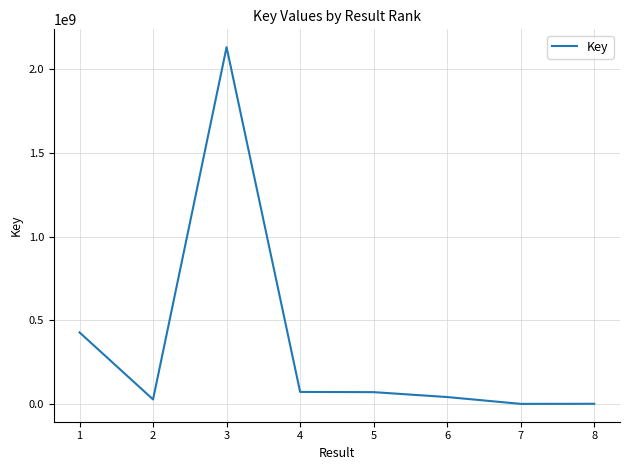

At which category does the data reach its first local valley?

2